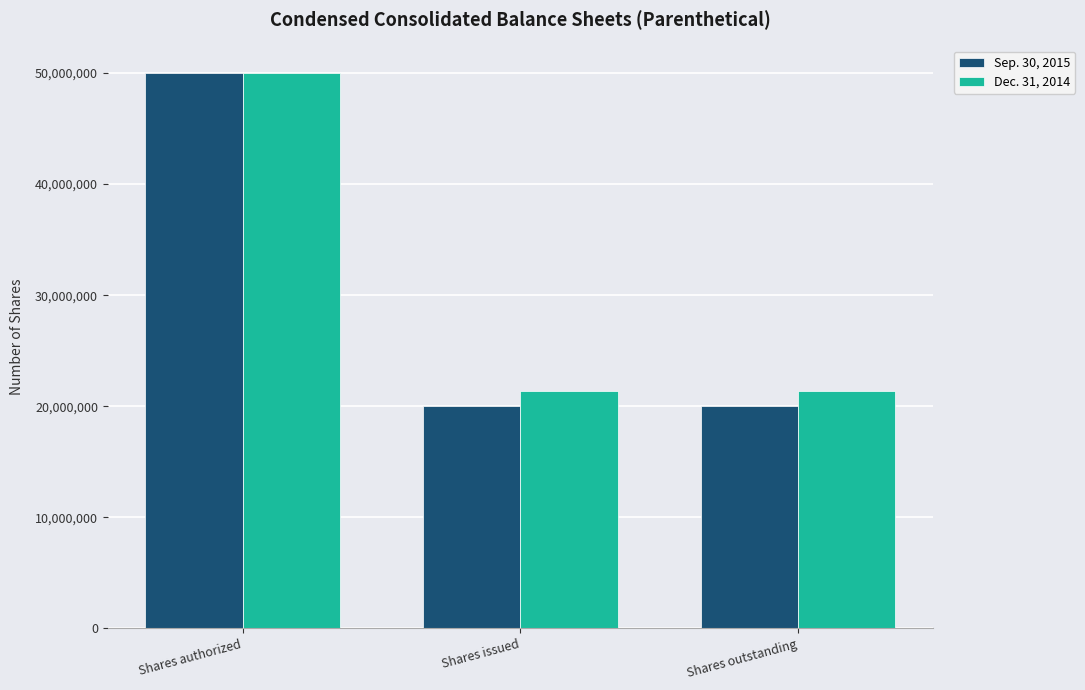

What is the label of the 2nd bar from the left?

Shares issued